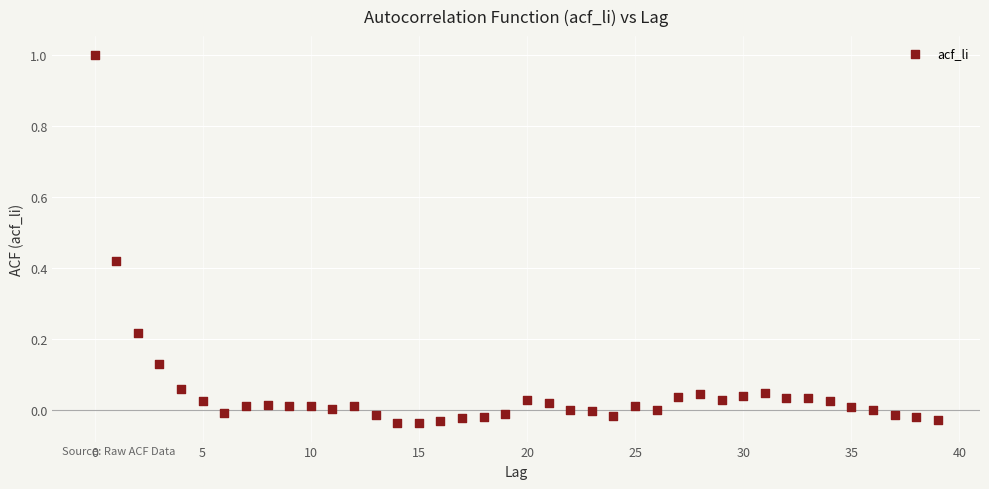

What is the range of Y values (max minus min)?

1.0